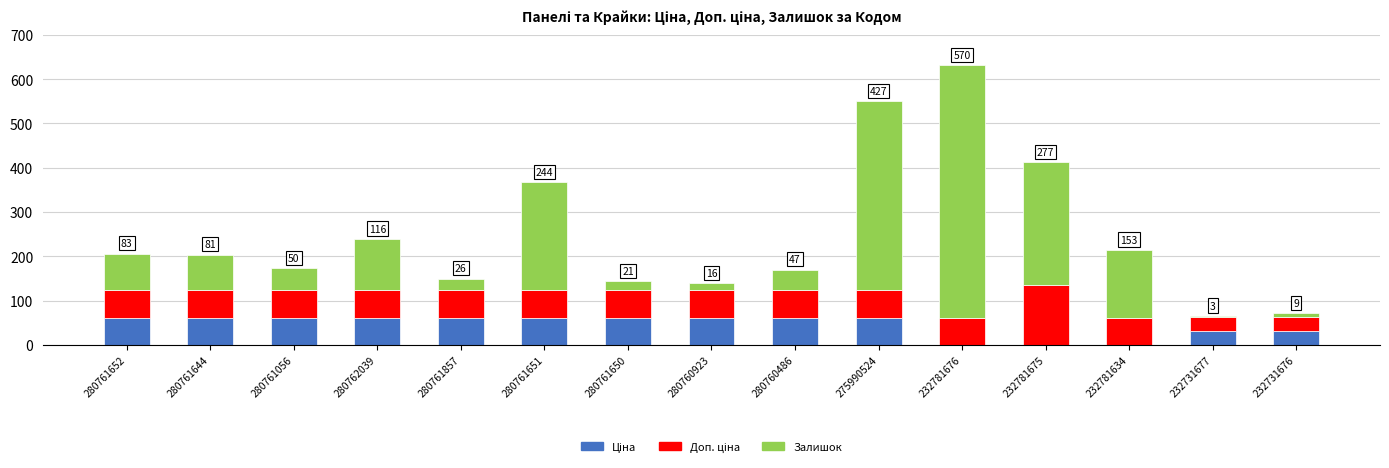

At which category is the sum across all series the highest?

232781676